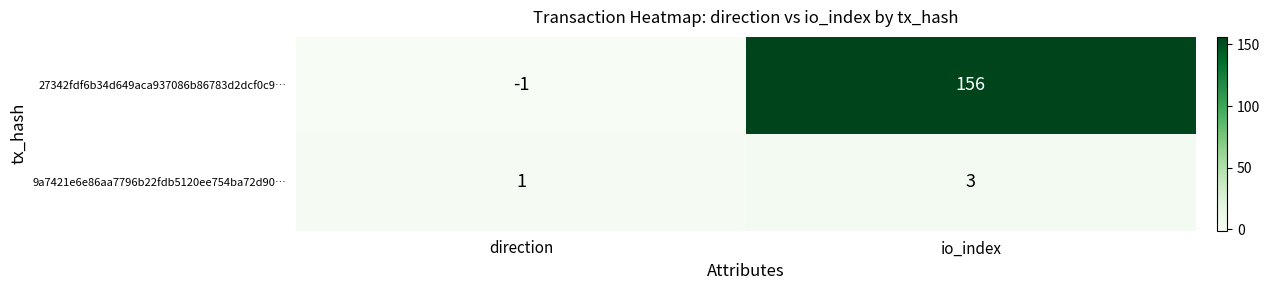

What is the difference between the highest and lowest values at io_index?

153